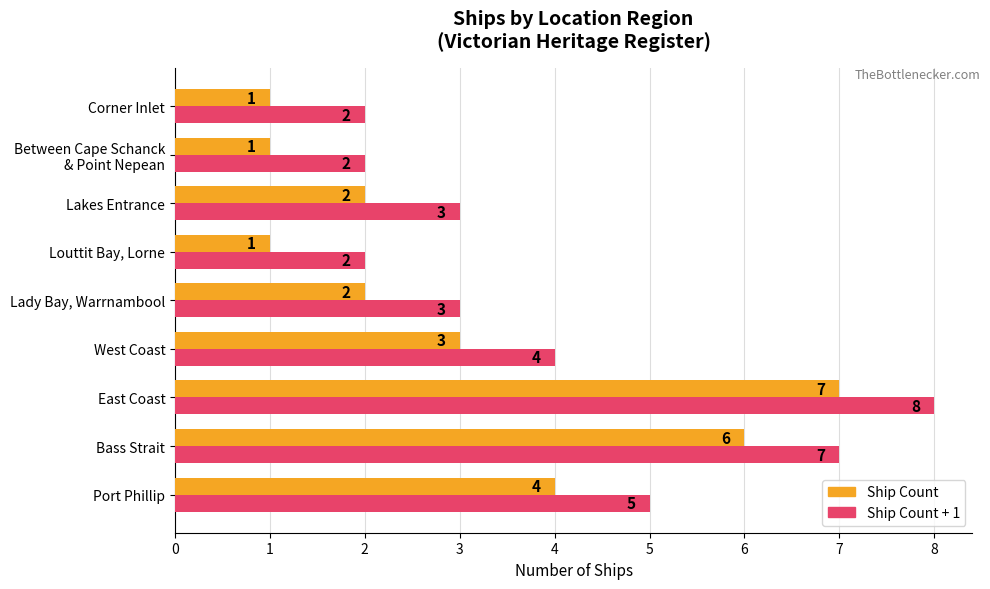

What is the total value across all series at Lady Bay, Warrnambool?

5